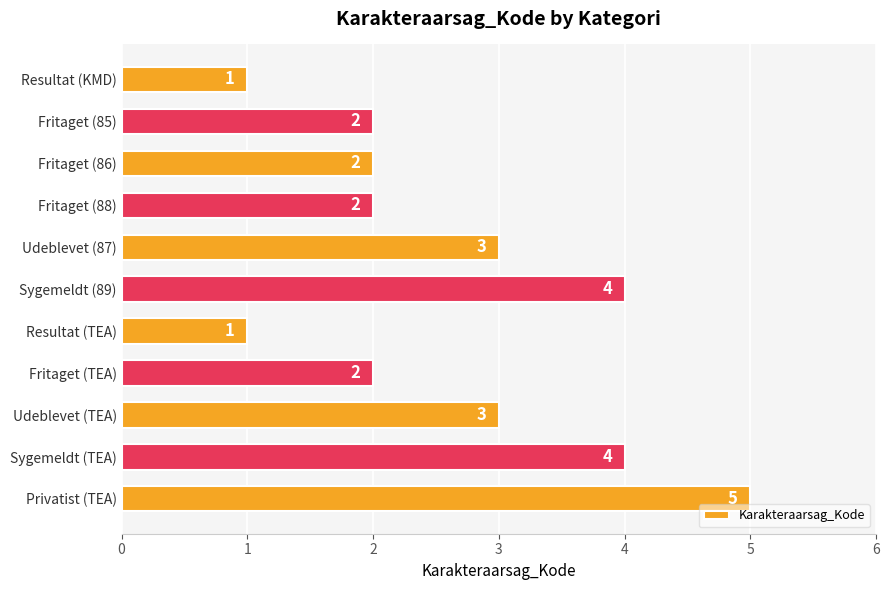

What is the ratio of the value at Resultat (TEA) to the value at Resultat (KMD)?

1.0